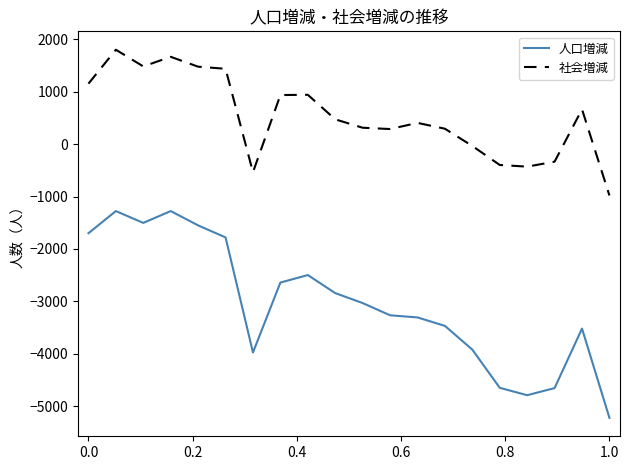

True or false: 人口増減 and 社会増減 cross at least once.

False